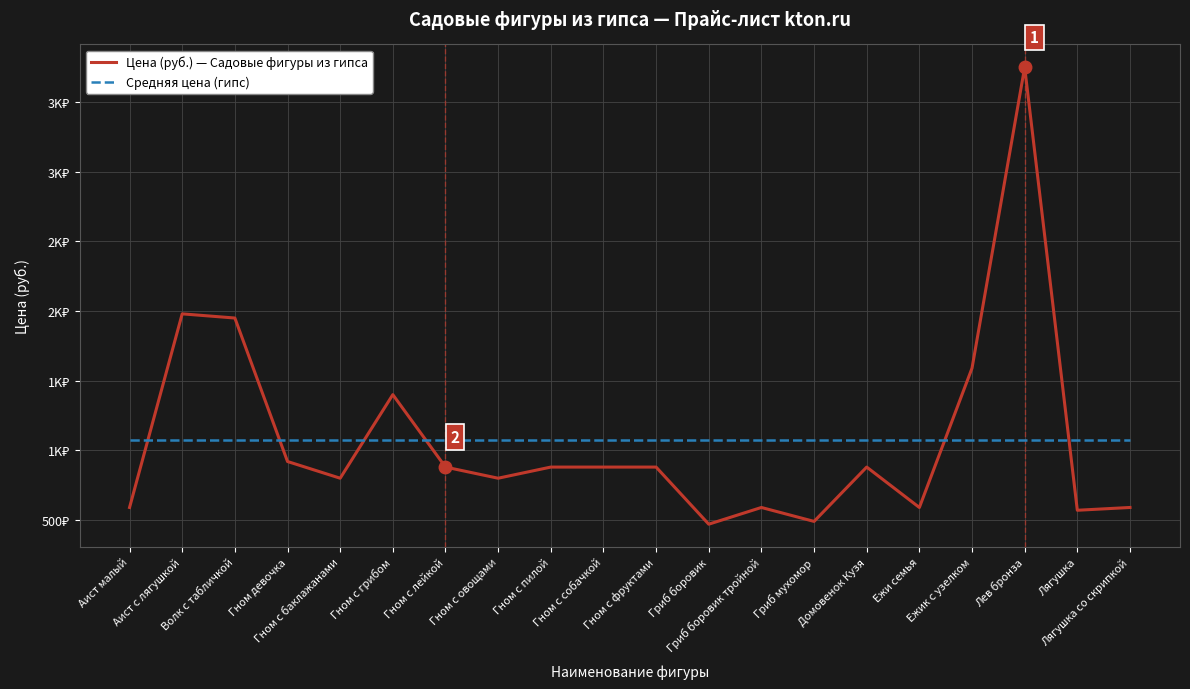

Between Лягушка and Гном с овощами, which is larger?

Гном с овощами